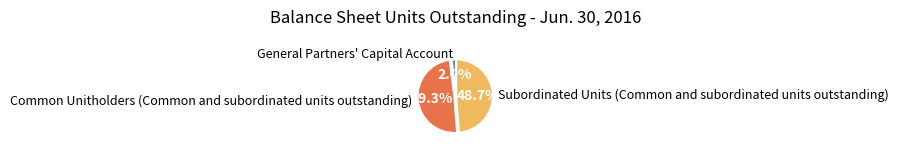

Which category has the biggest portion of the pie?

Common Unitholders (Common and subordinated units outstanding)